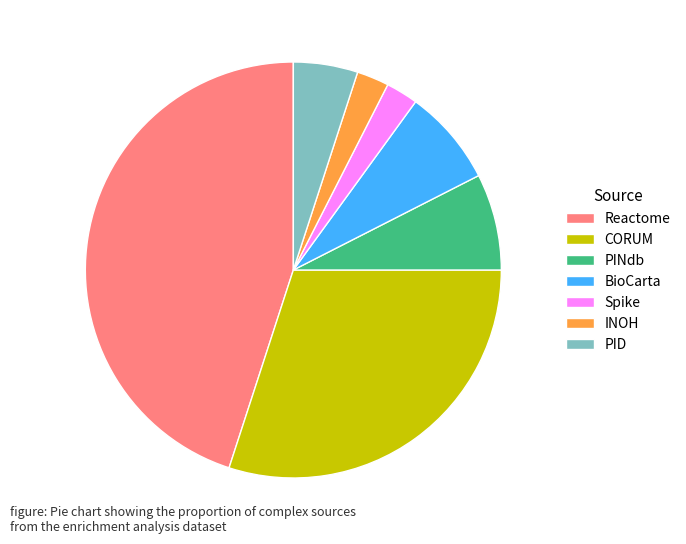

Do CORUM and BioCarta together represent more than half of the pie?

No